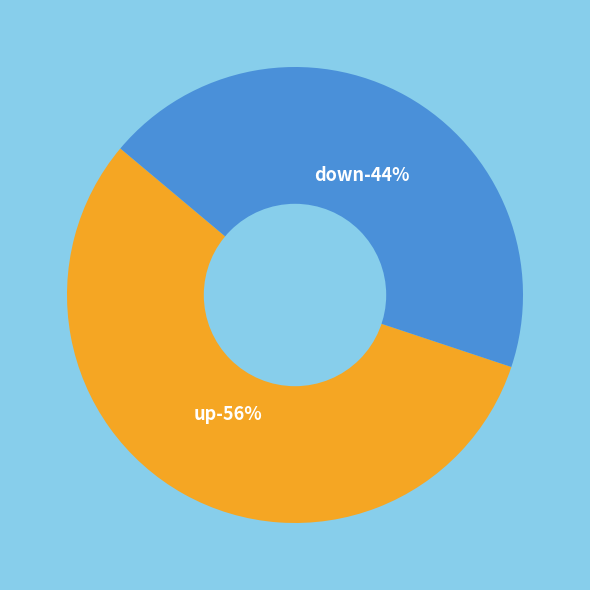

Is there a majority slice in this chart?

Yes